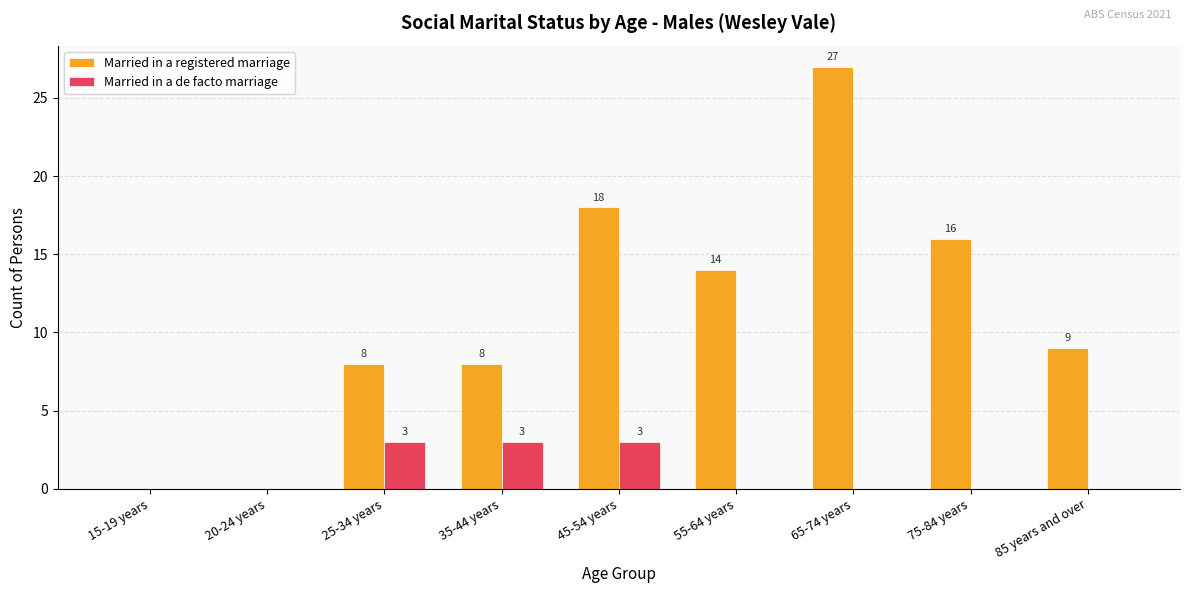

Are the bars grouped side by side (vs. stacked)?

Yes